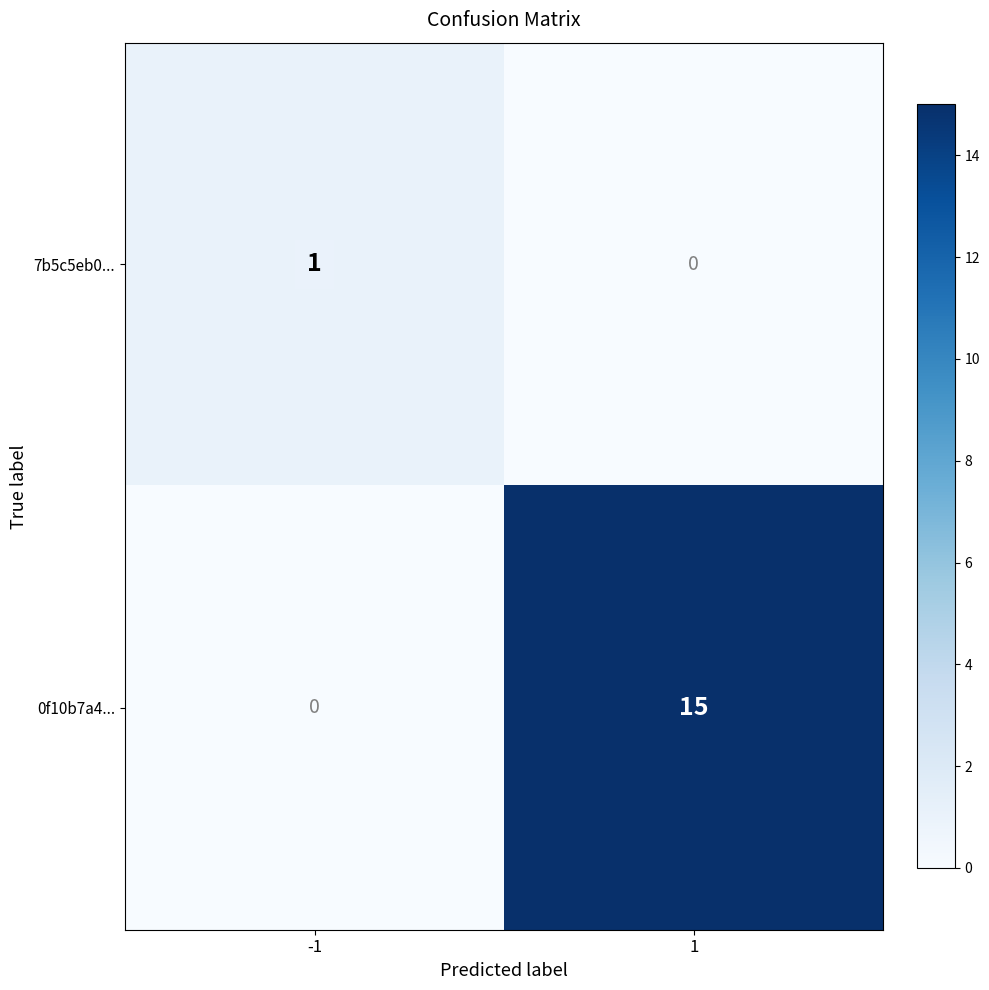

Which category has the highest value across all series?

1